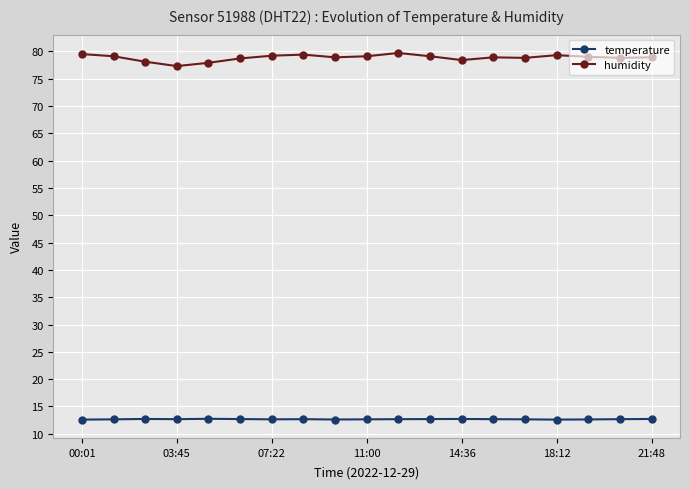

Which series has the largest range (max minus min)?

humidity